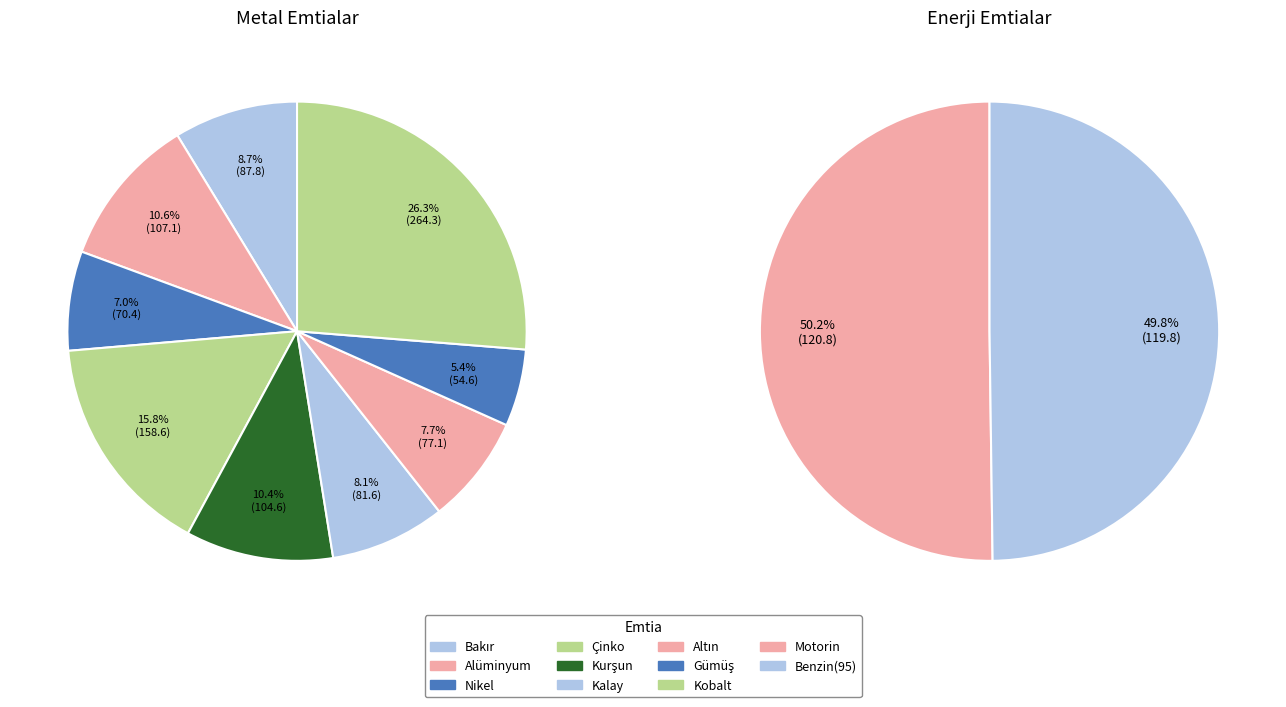

Is Çinko the majority of the pie?

No